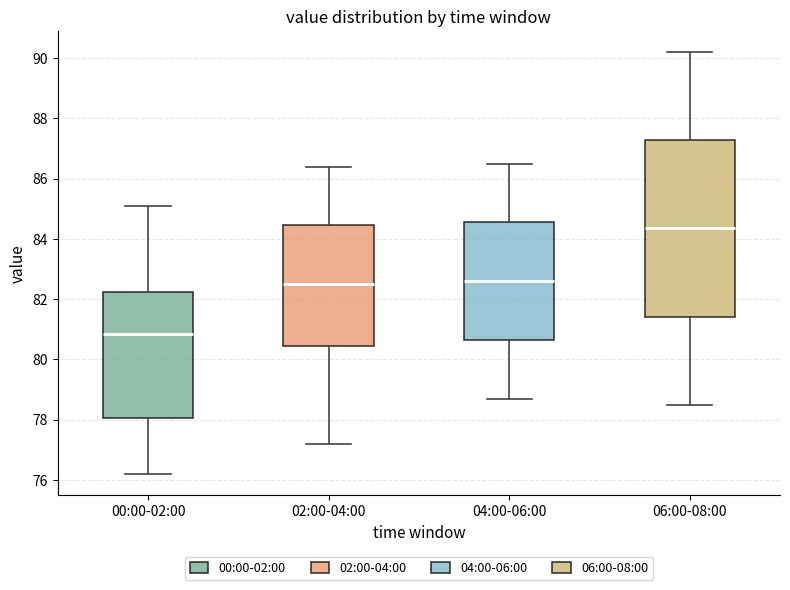

Reading left to right, read every box against the y-axis: the position of its median line, the range the box covers, and the ends of its whiskers. The values are not printed on the chart, so give them approximately, as read against the axis.

00:00-02:00: median 80.8, box 78.0 to 82.2, whiskers 76.2 to 85.2
02:00-04:00: median 82.6, box 80.4 to 84.4, whiskers 77.2 to 86.4
04:00-06:00: median 82.6, box 80.6 to 84.6, whiskers 78.8 to 86.6
06:00-08:00: median 84.4, box 81.4 to 87.2, whiskers 78.6 to 90.2